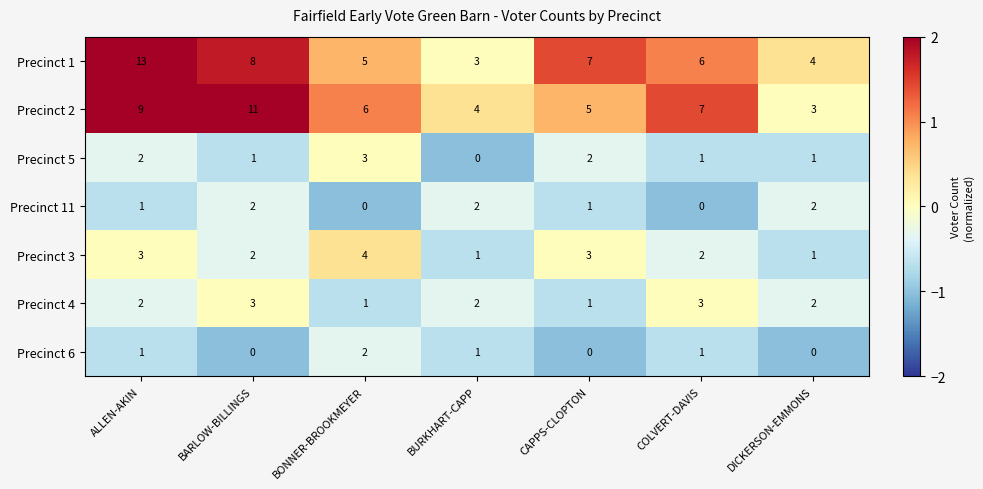

The Precinct 1 series shows 3 at BURKHART-CAPP. True or false?

True